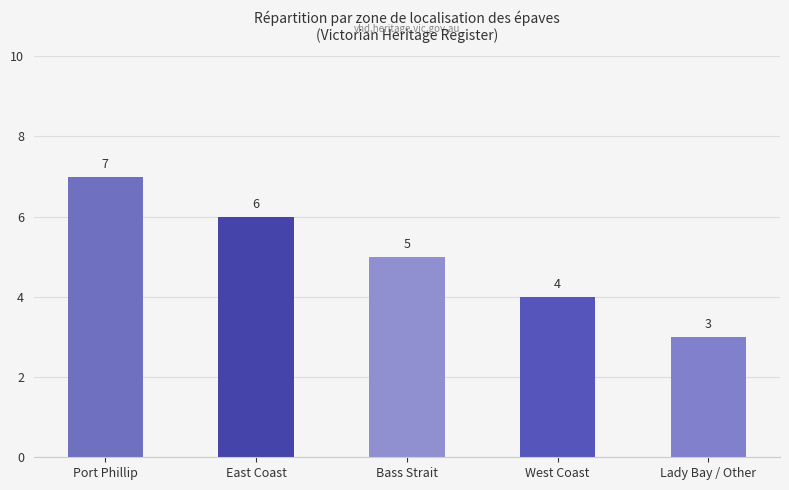

Rank the categories by value from highest to lowest.

Port Phillip, East Coast, Bass Strait, West Coast, Lady Bay / Other